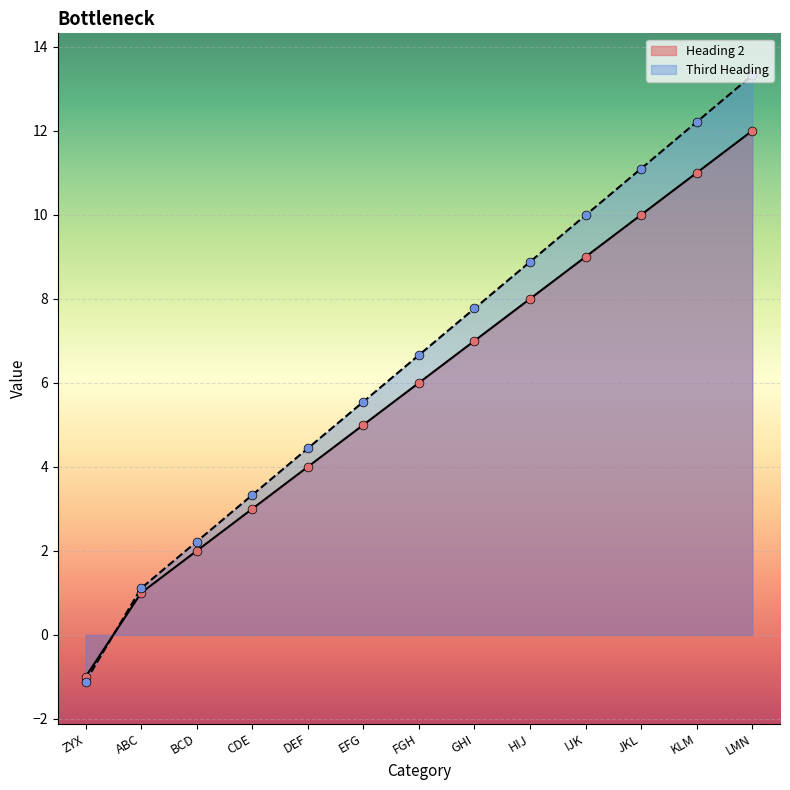

At how many categories does at least one series exceed 7?

6